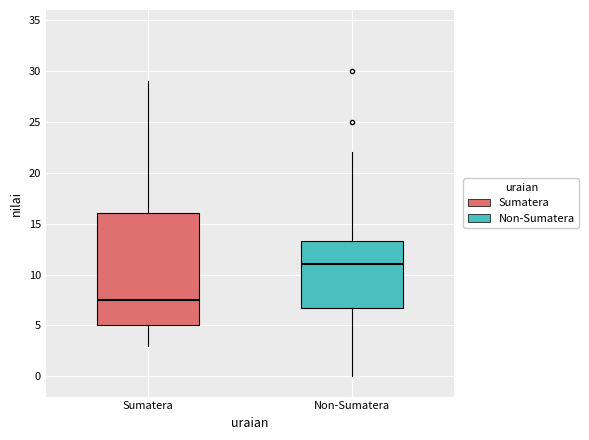

Where is the upper edge of the box for Non-Sumatera on the y-axis? The values are not printed on the chart, so give them approximately, as read against the axis.

13.5